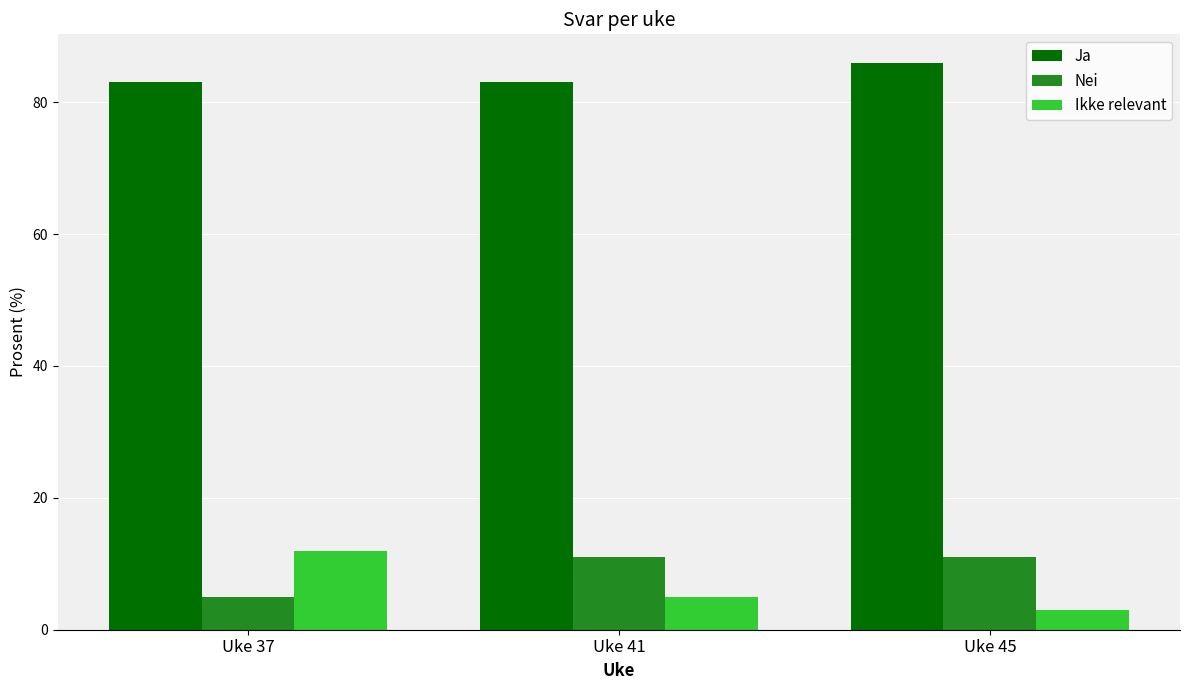

The value of Ja at Uke 41 is 56. True or false?

False